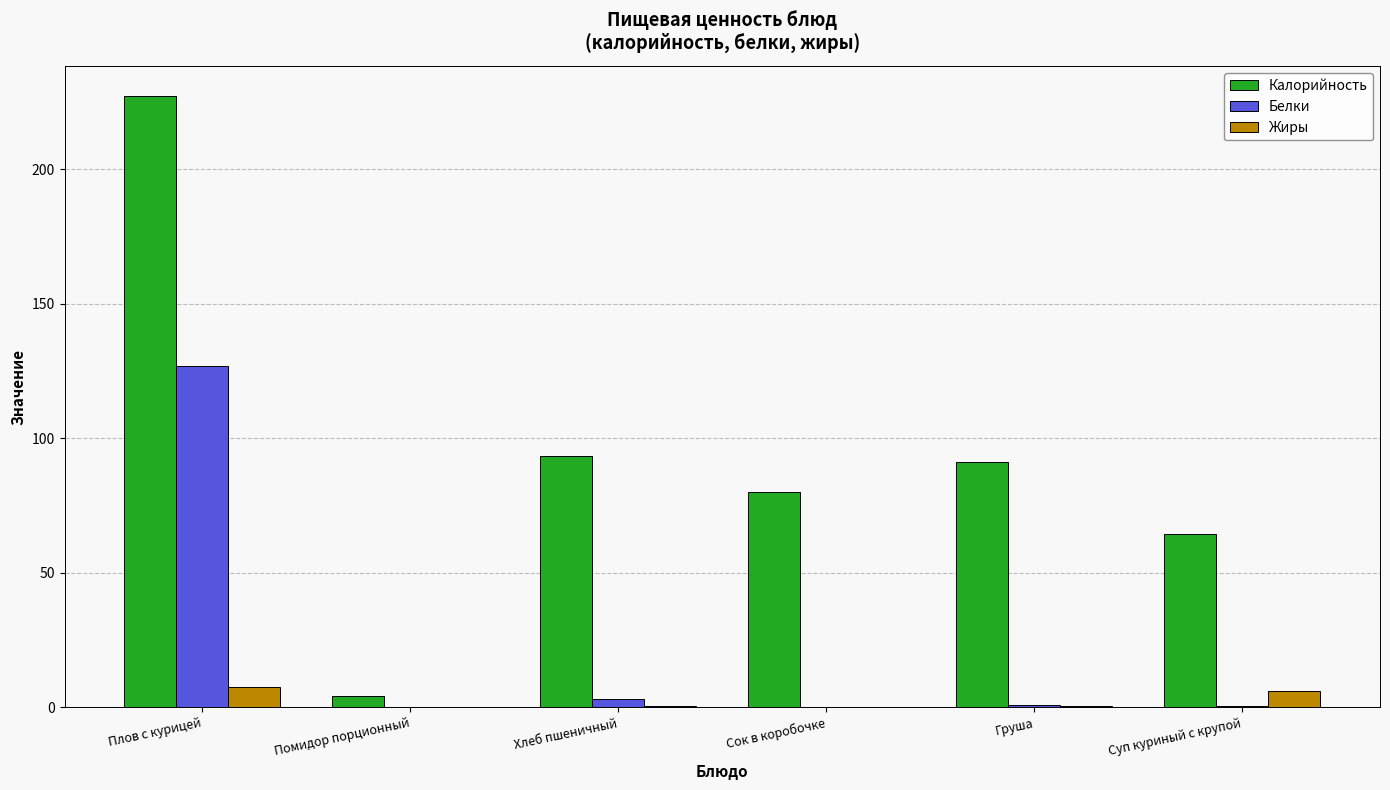

How many categories are shown in the chart?

6